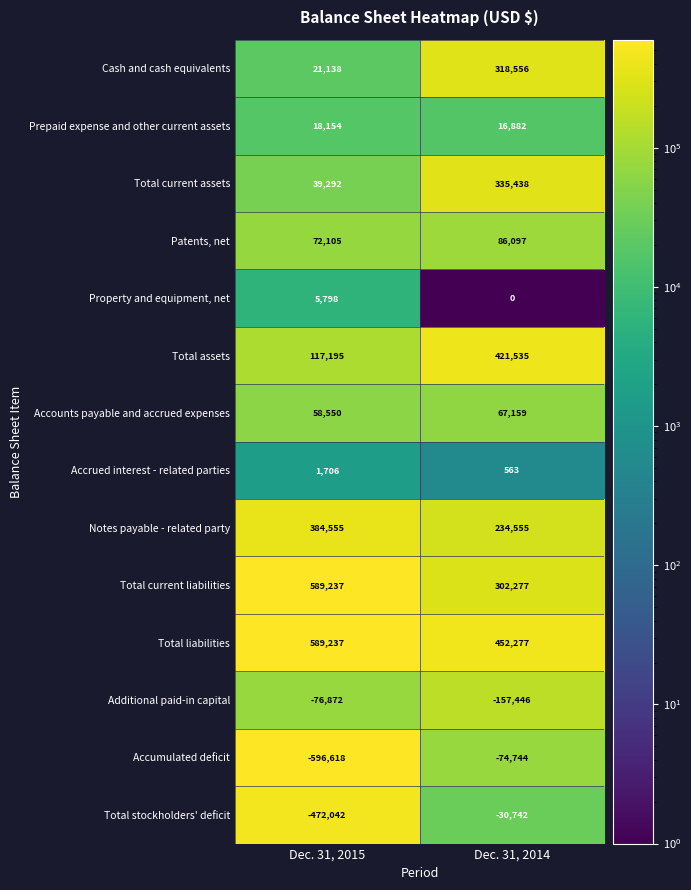

At how many categories does at least one series exceed 247820?

2